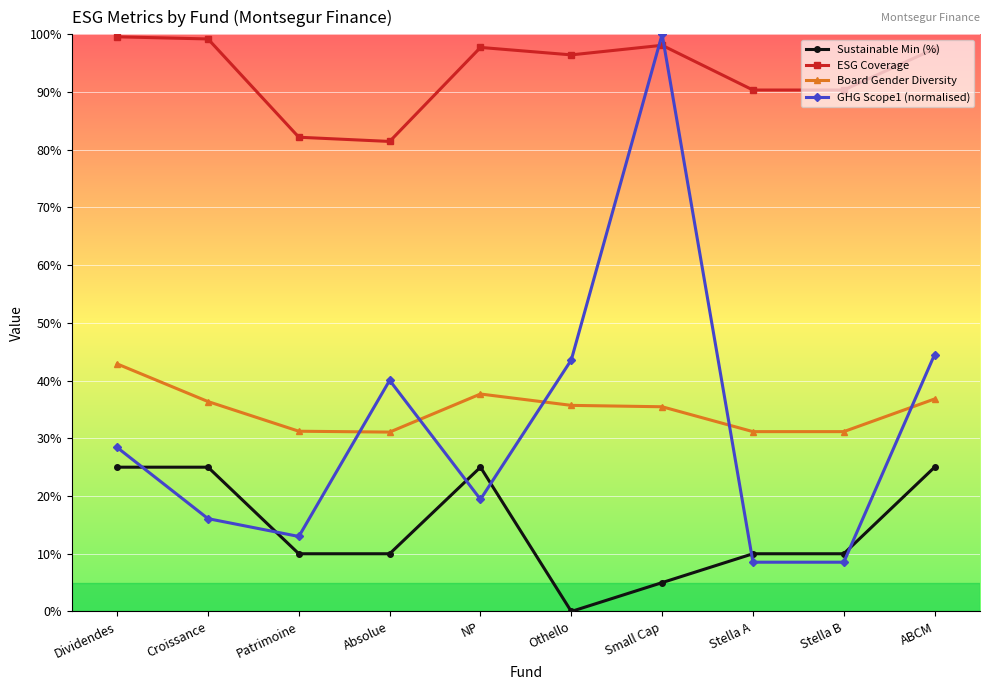

The Board Gender Diversity series shows 0.4 at ABCM. True or false?

True